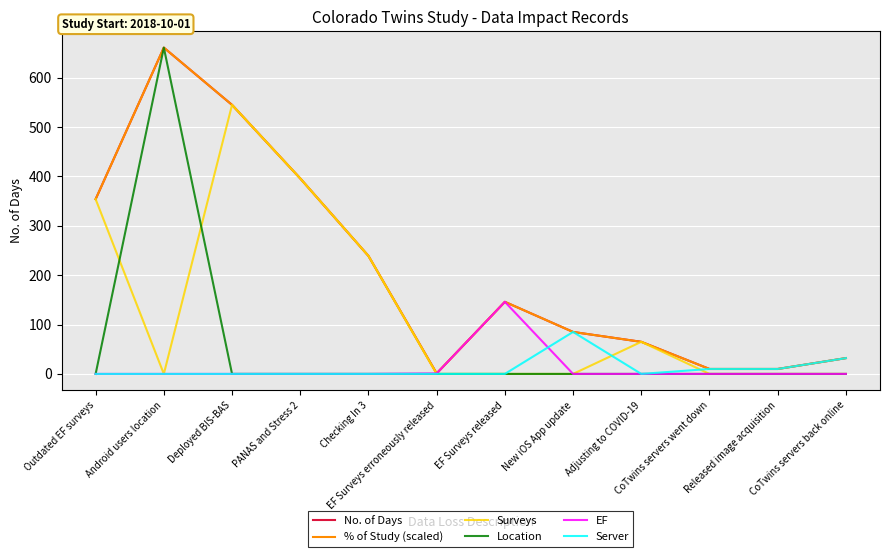

Is this an area chart (filled region under the line)?

No